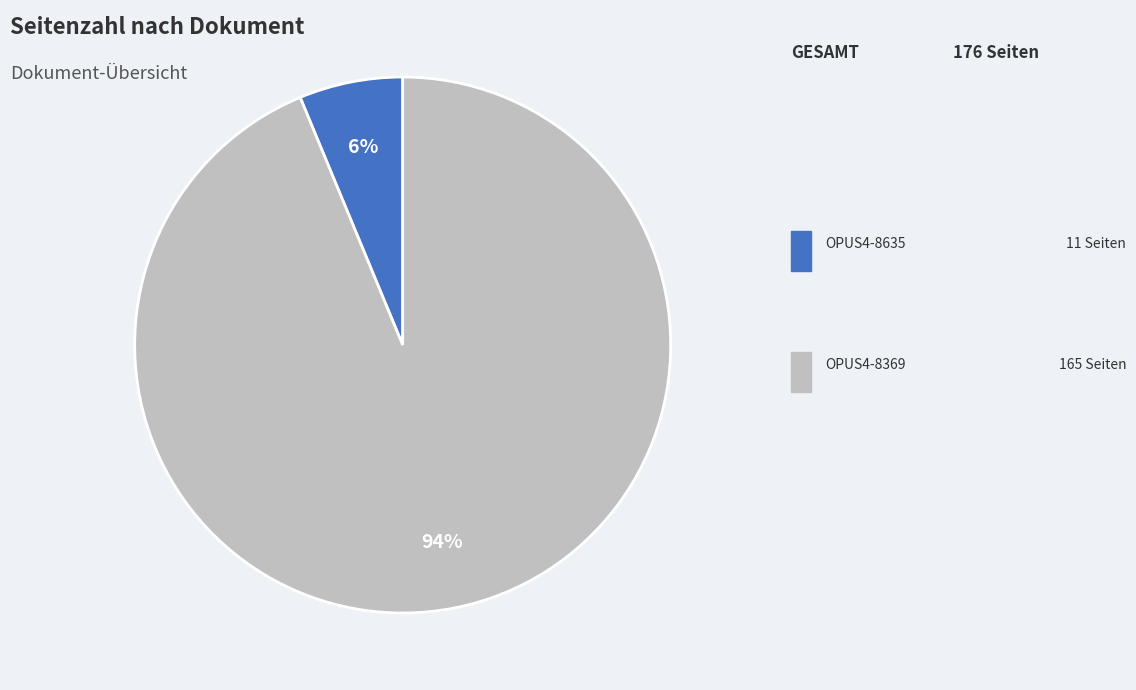

Is there a majority slice in this chart?

Yes